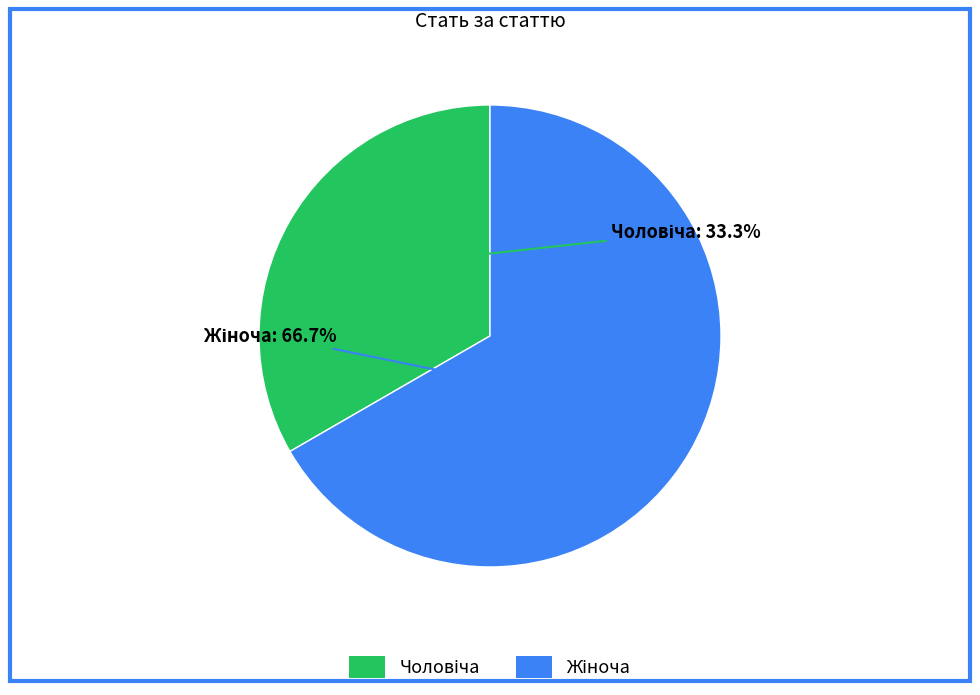

Is there any slice that represents more than half of the pie?

Yes